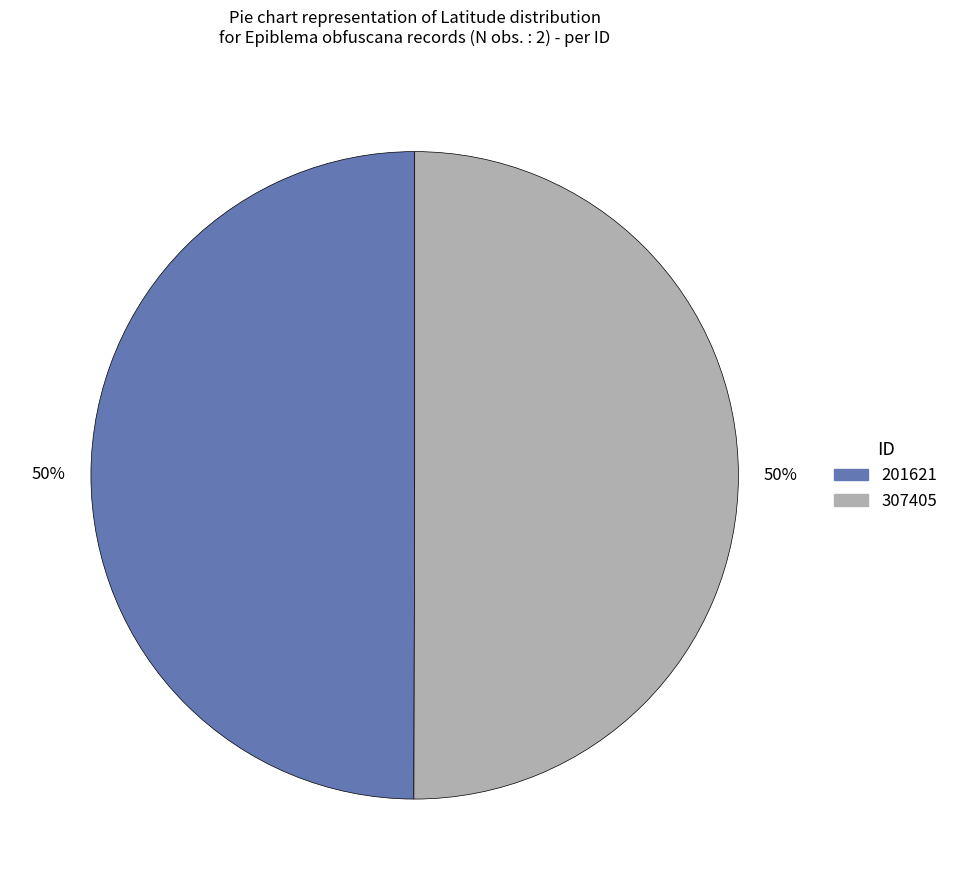

Count the number of slices in the pie.

2